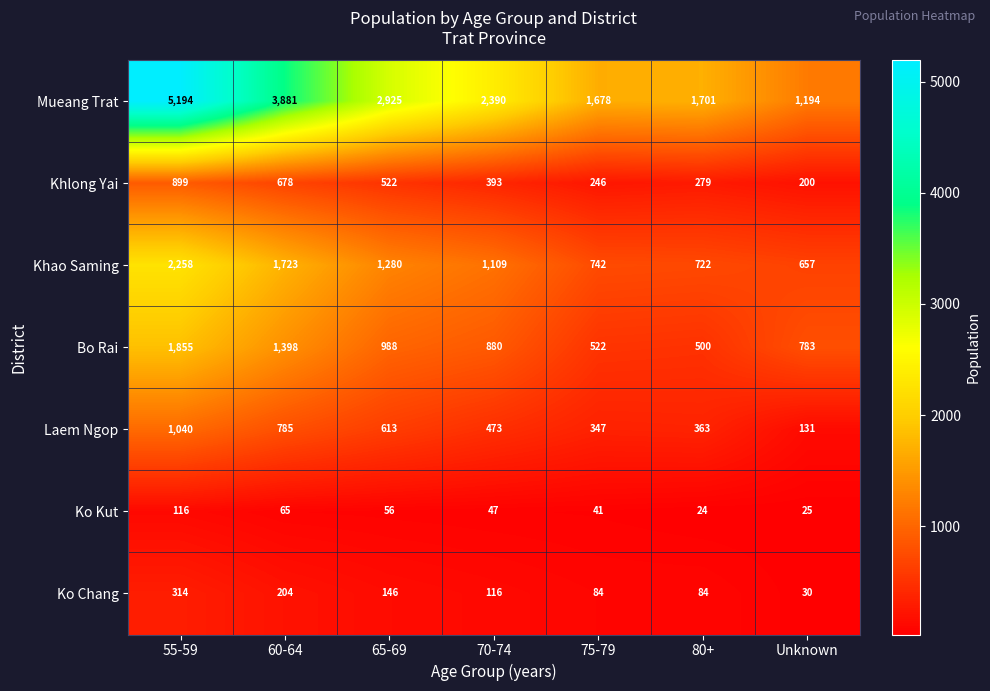

What is the maximum value shown in the chart?

5194